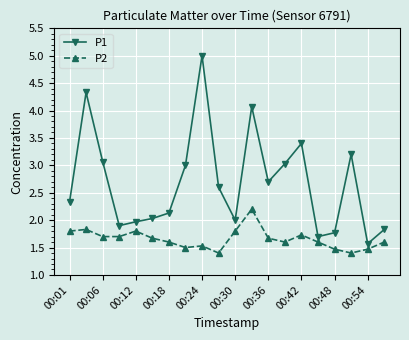

Which series has the largest range (max minus min)?

P1